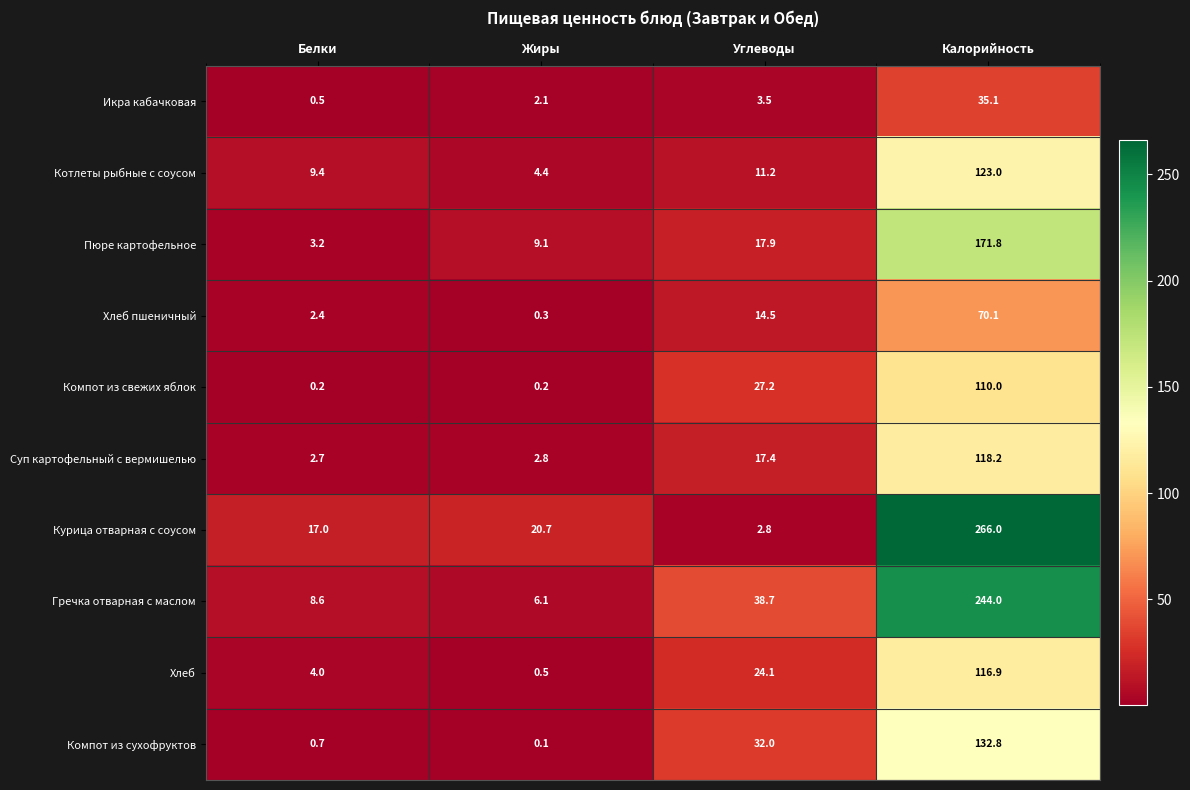

What is the difference between the maximum and second lowest values in the Суп картофельный с вермишелью series?

115.4